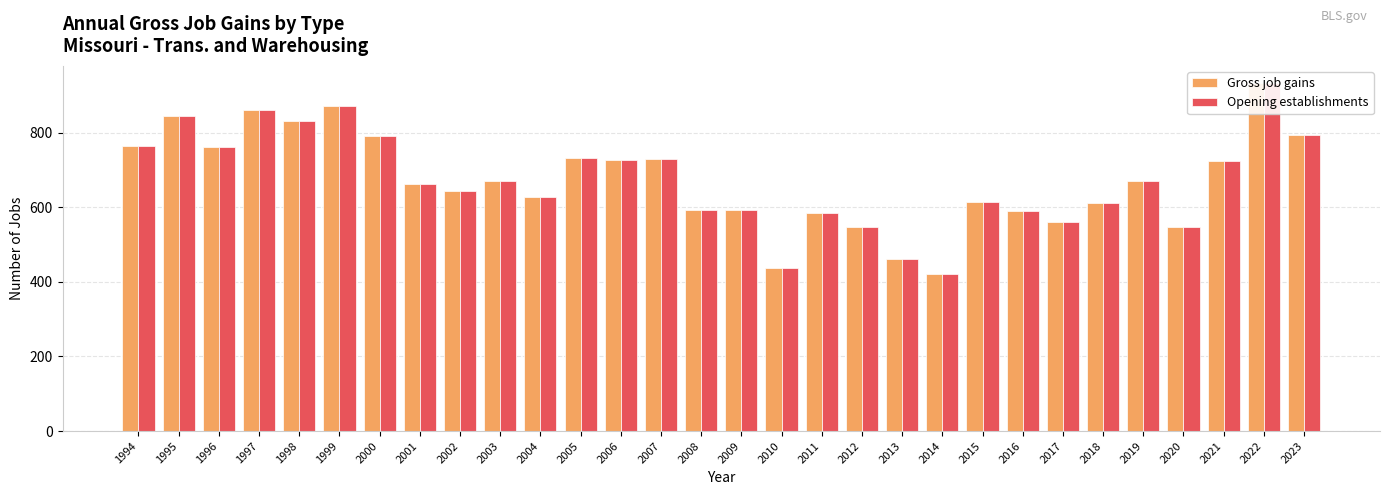

Which category has the highest value in the Gross job gains series?

2022